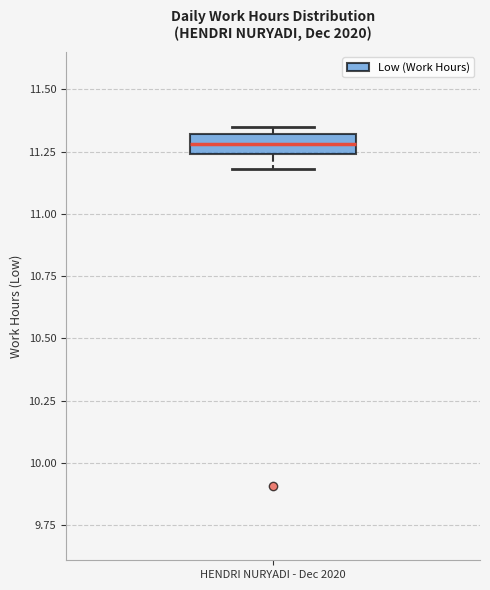

Transcribe this box plot: give where the median line is, the range the box spans, and where the two whiskers end, as read against the y-axis. The values are not printed on the chart, so give them approximately, as read against the axis.

median 11.30 (inside the box), box 11.25 to 11.30, whiskers 11.20 to 11.35